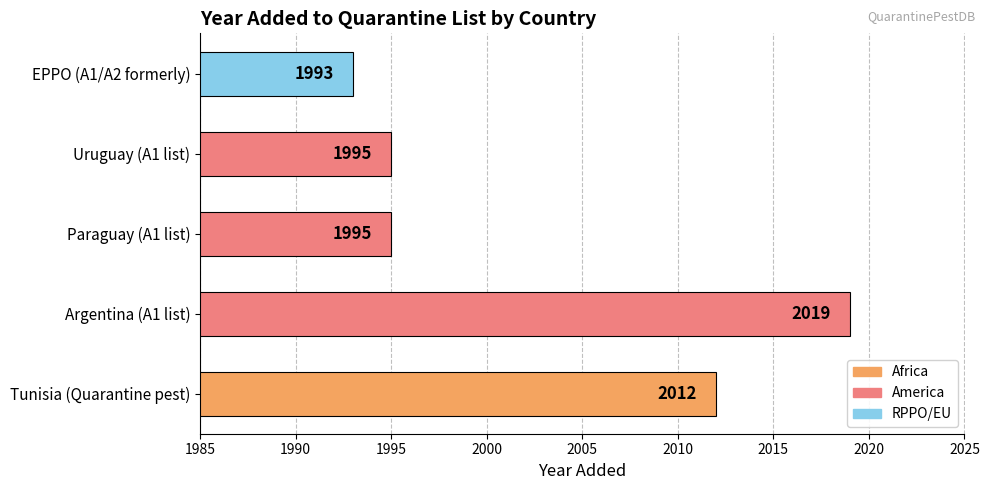

What is the average value?

2003